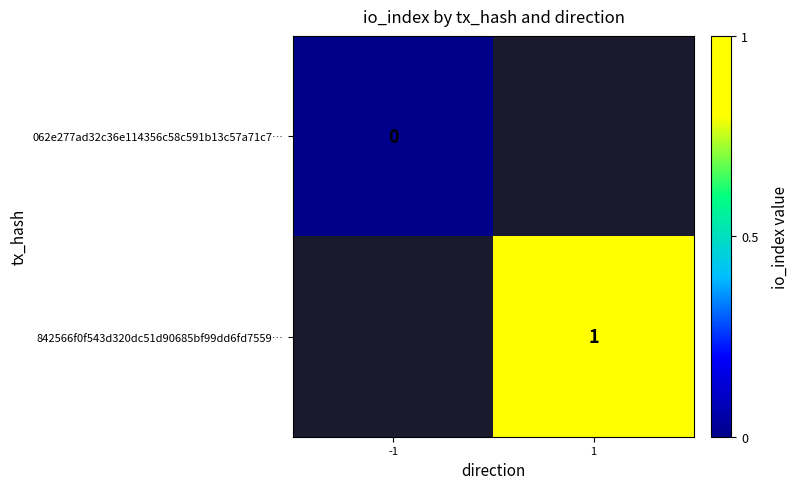

The value of 842566f0f543d320dc51d90685bf99dd6fd7559… at 1 is 1. True or false?

True